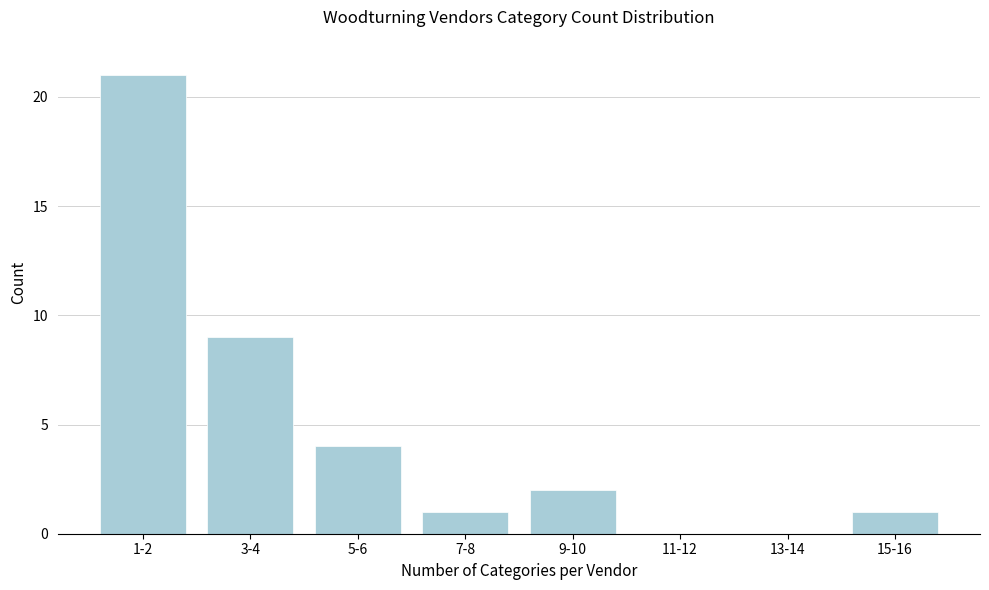

Reading left to right, extract all data points from this chart.

1-2=21	3-4=9	5-6=4	7-8=1	9-10=2	11-12=0	13-14=0	15-16=1